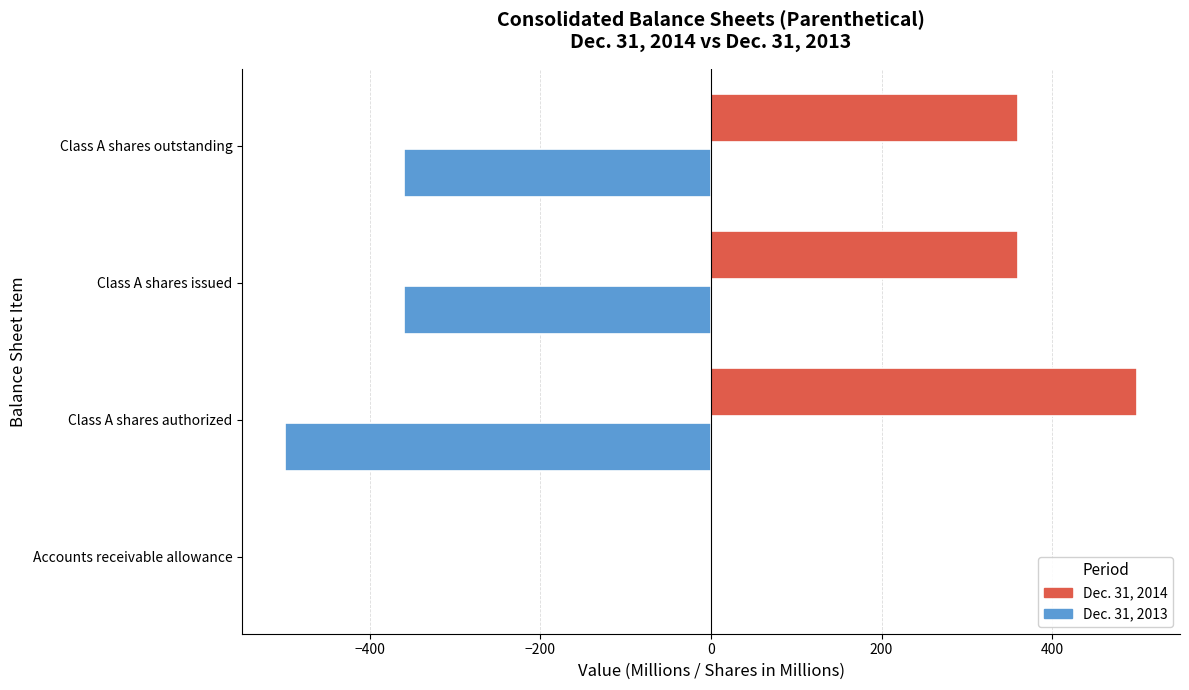

What is the sum of the Dec. 31, 2014 values at Class A shares authorized and Class A shares issued?

859.7